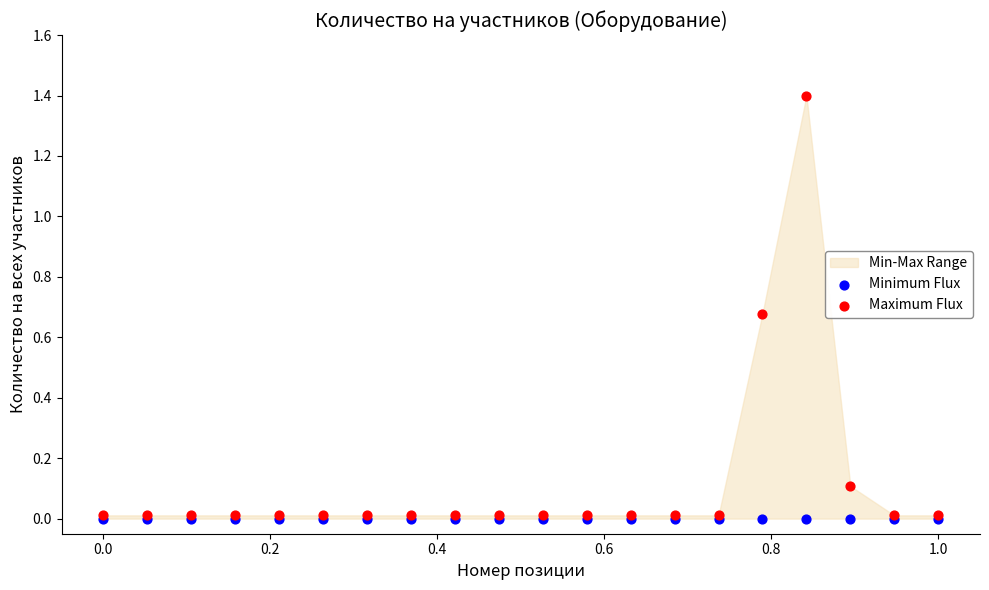

Which series reaches the maximum Y coordinate?

Maximum Flux